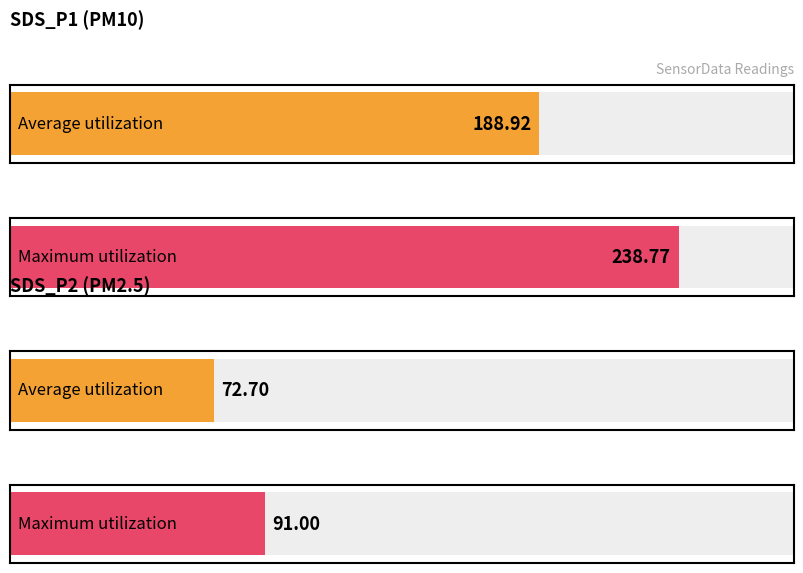

List the series in order of their overall mean, highest first.

SDS_P1, SDS_P2